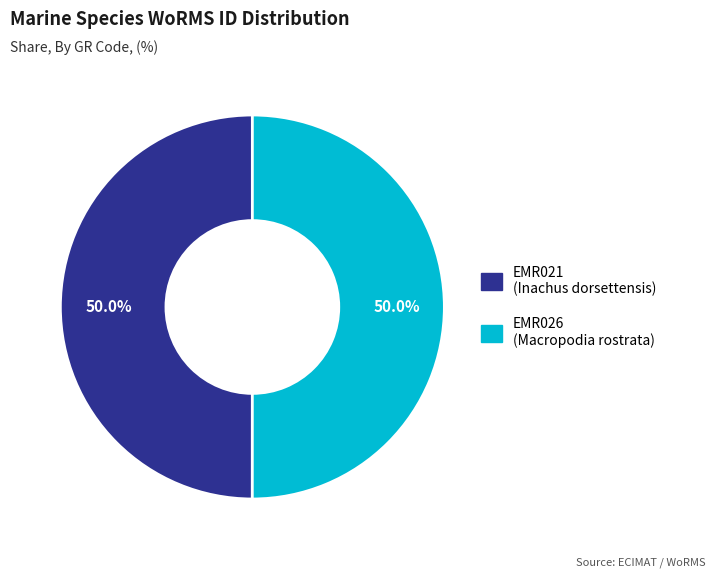

Is it true that EMR021 is 44% of the pie?

False